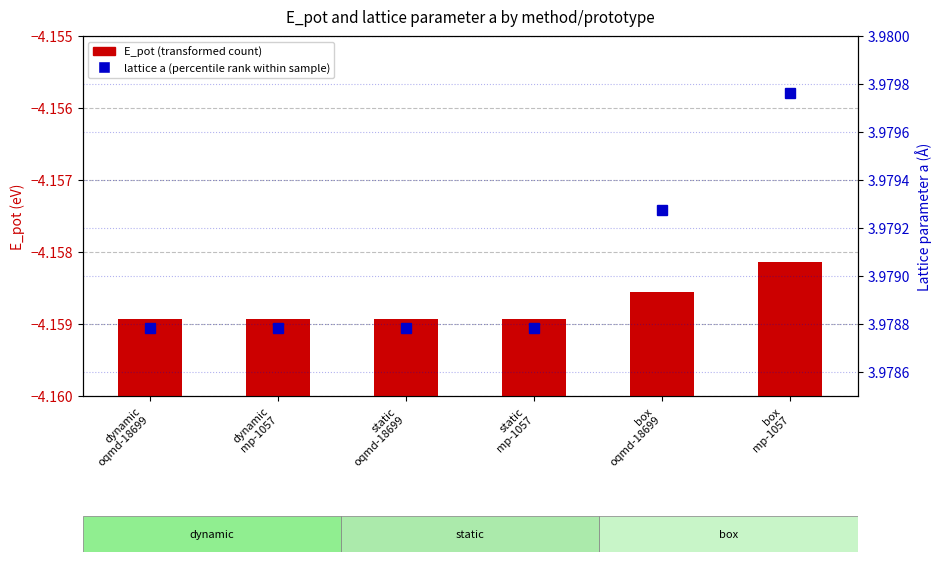

Between dynamic
oqmd-18699 and static
mp-1057, which series saw the biggest shift?

lattice a (percentile rank within sample)